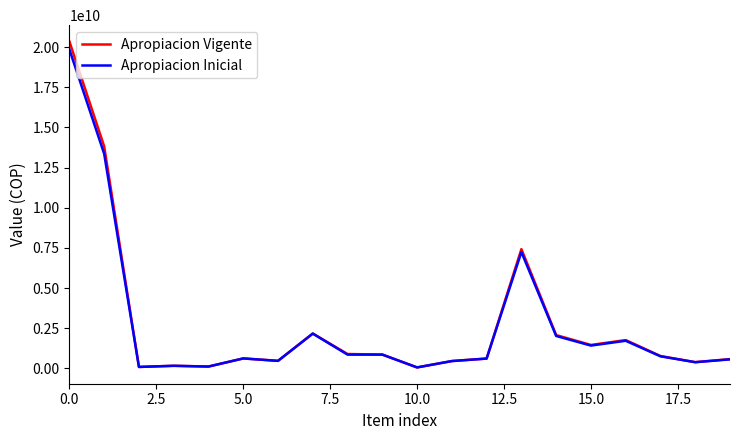

How many values in the Apropiacion Vigente series are below 771991538?

10